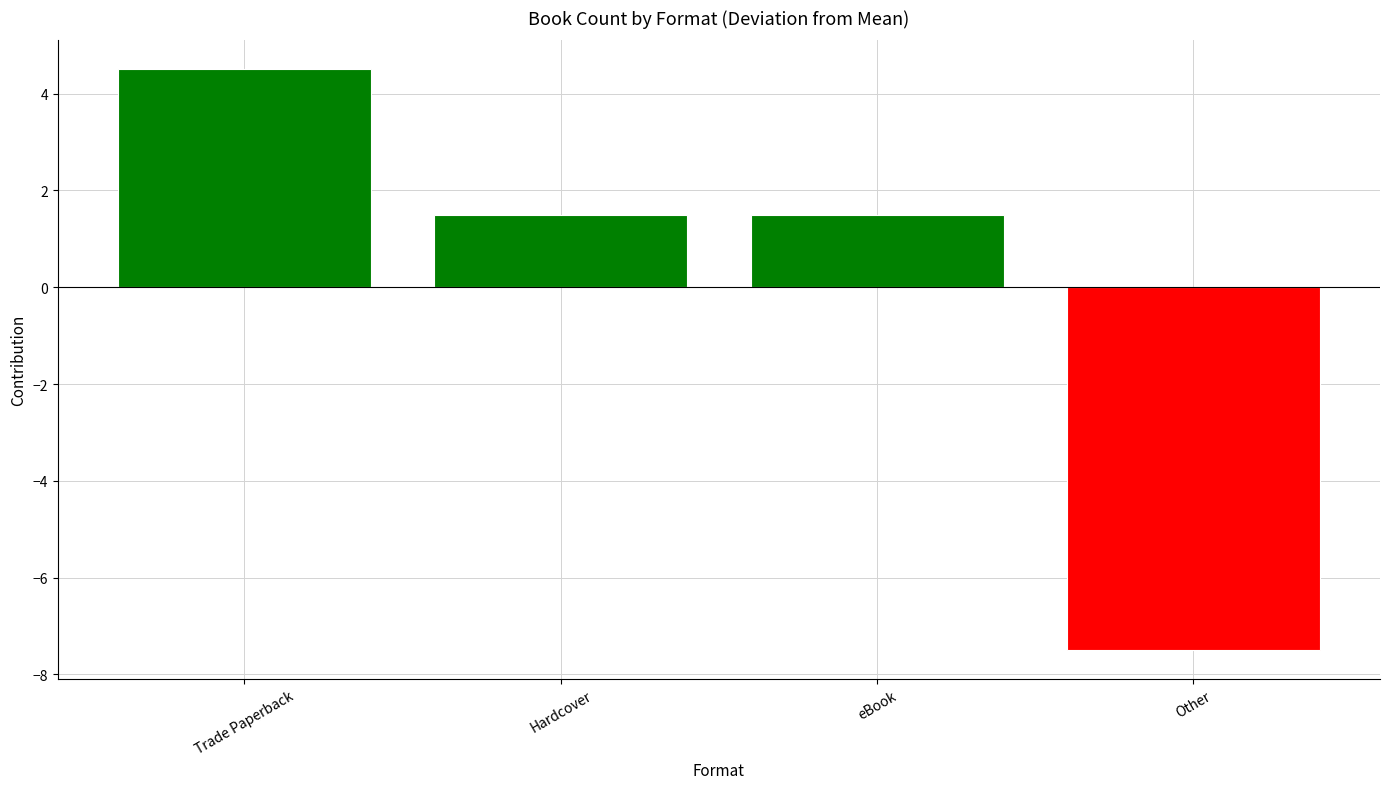

What is the change in value from Trade Paperback to eBook?

-3.0